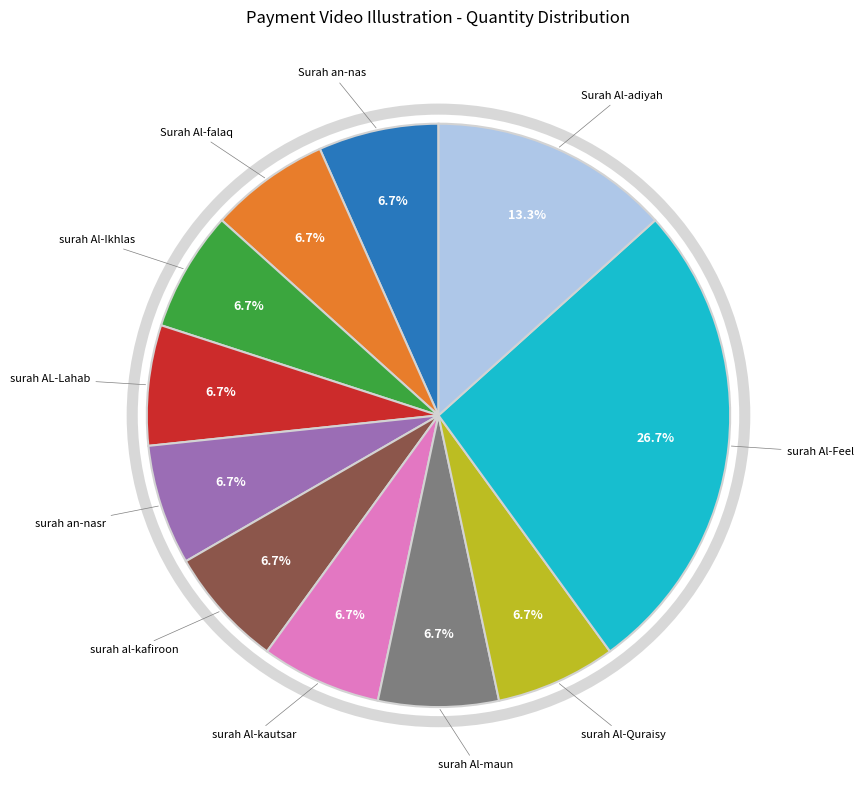

How many slices are in this pie chart?

11